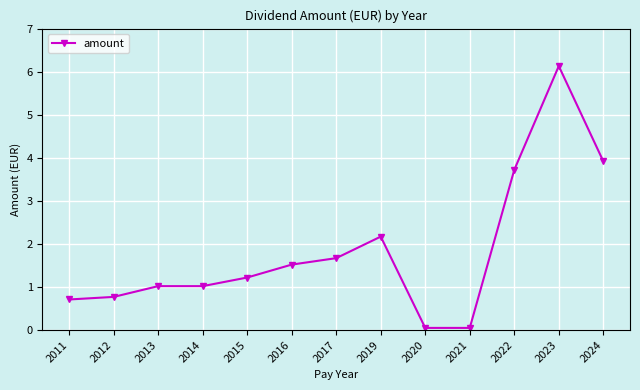

What is the ratio of the value at 2013 to the value at 2014?

1.0